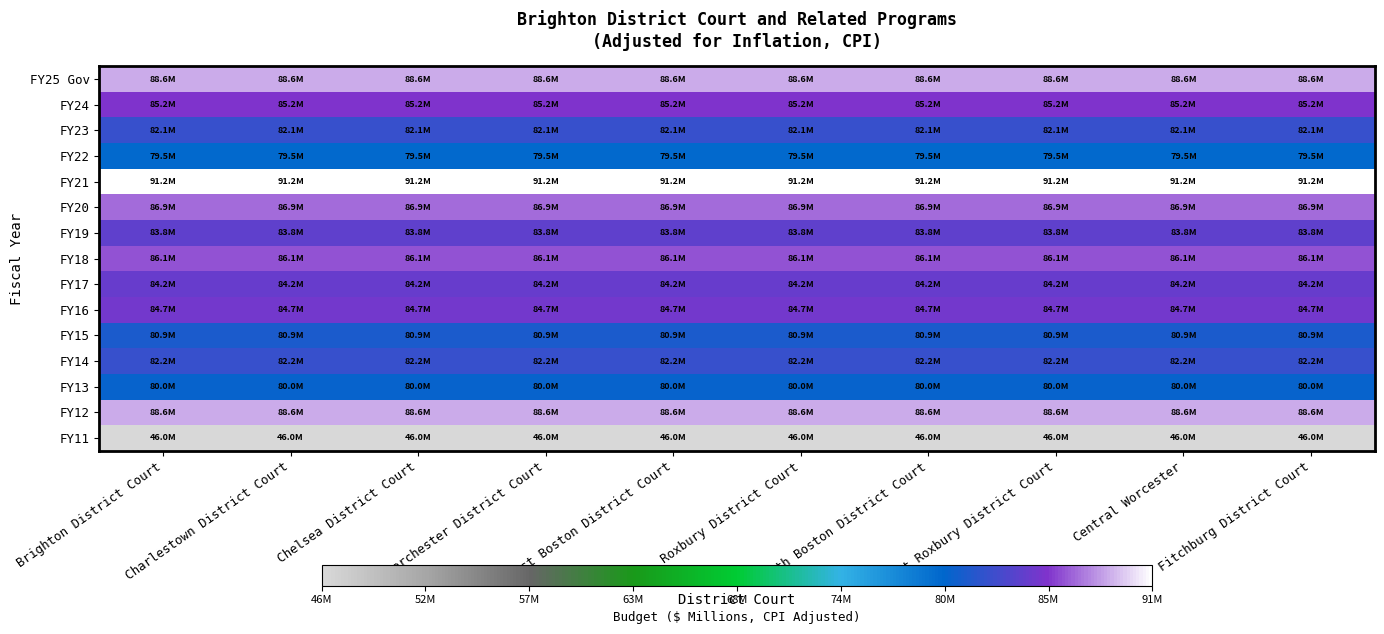

At South Boston District Court, list the series in order from largest to smallest.

FY21, FY12, FY25 Gov, FY20, FY18, FY24, FY16, FY17, FY19, FY14, FY23, FY15, FY13, FY22, FY11